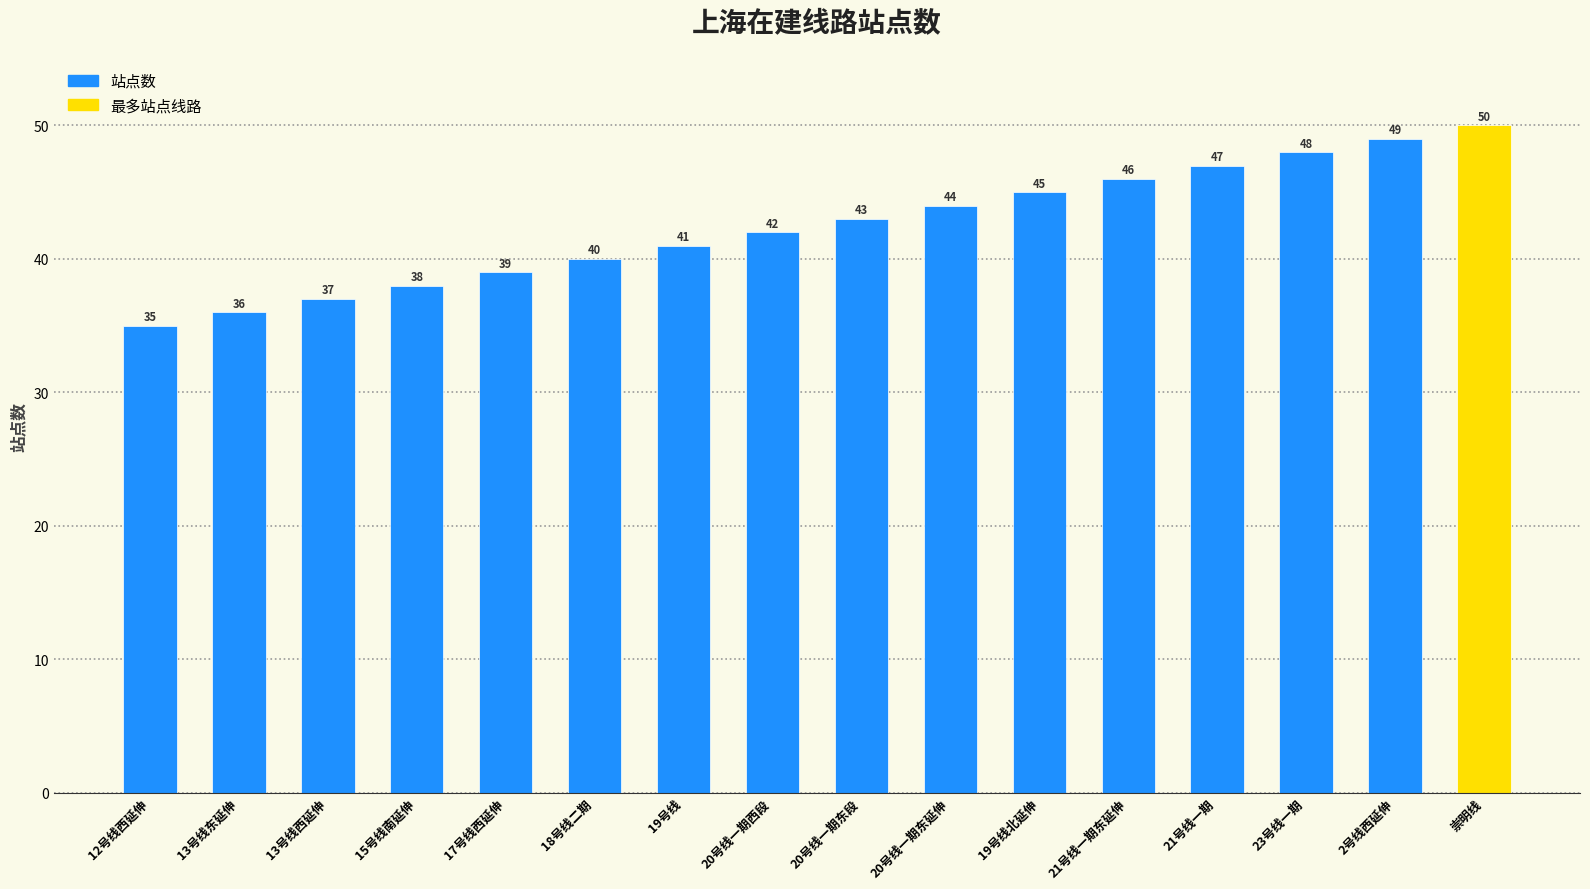

Is it true that the value at 19号线北延伸 is 45?

True